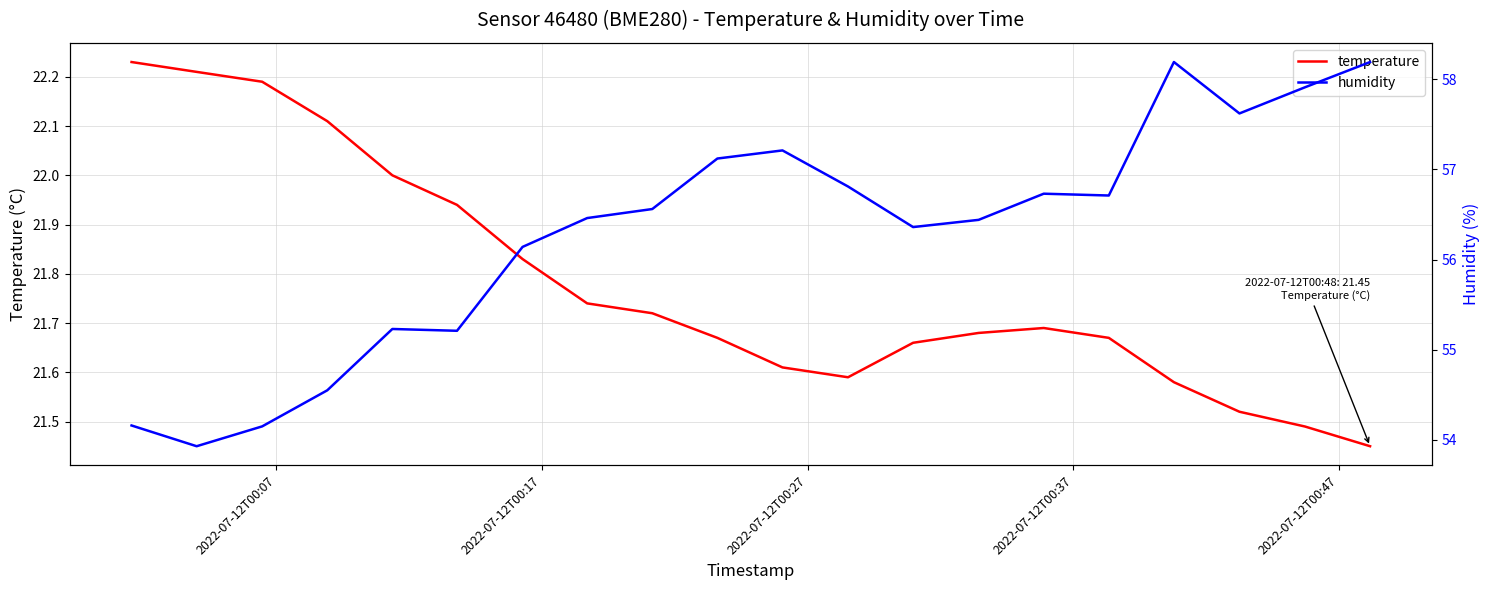

True or false: temperature has more than 0 points higher than both neighbors.

True